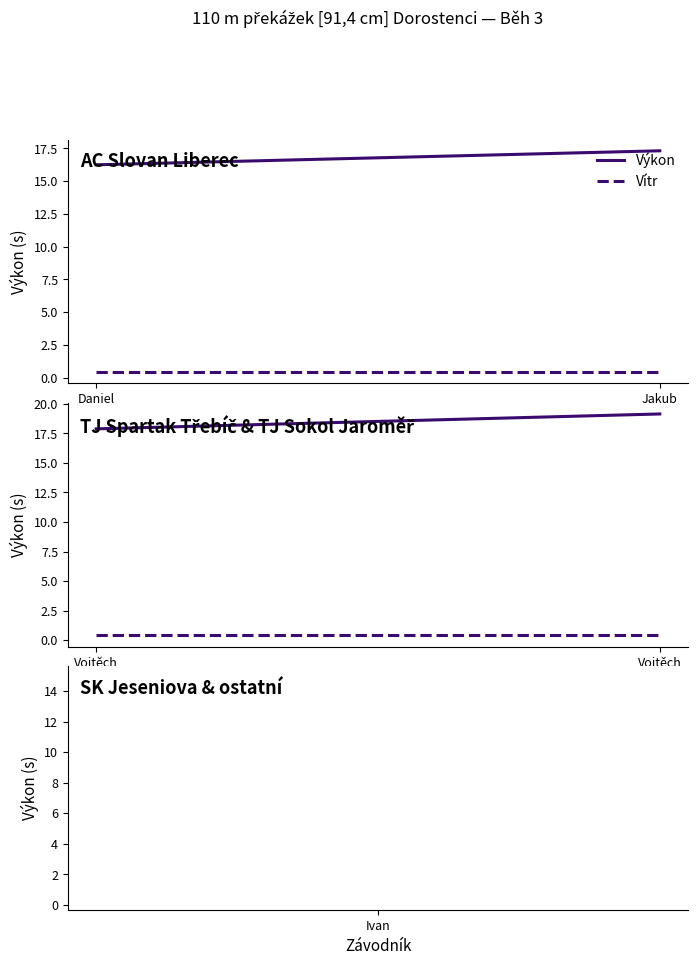

Is it true that Výkon equals 27.5 at Vojtěch?

False